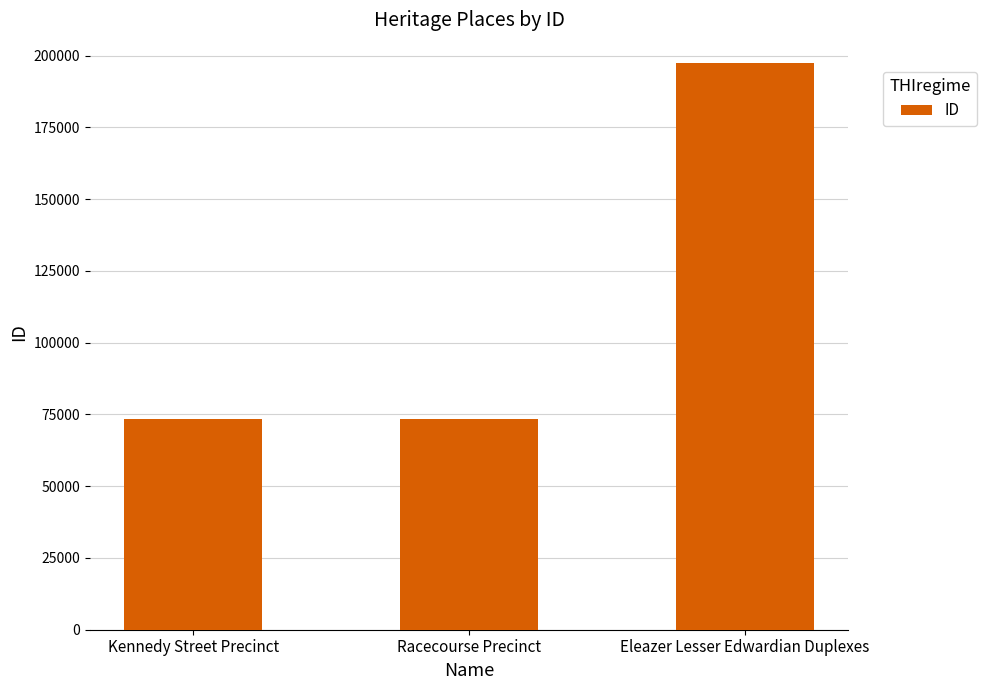

What is the sum of the values at Kennedy Street Precinct and Racecourse Precinct?

146888